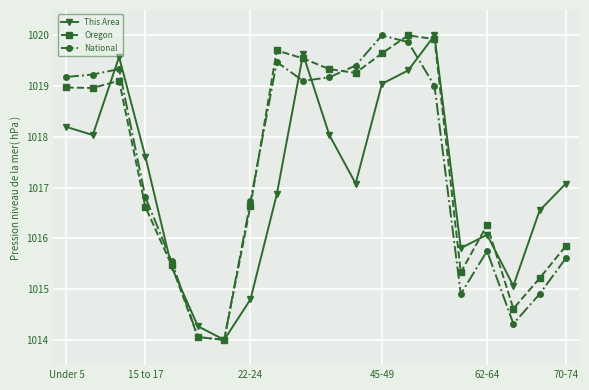

True or false: Oregon has more than 1 interior local peaks.

True